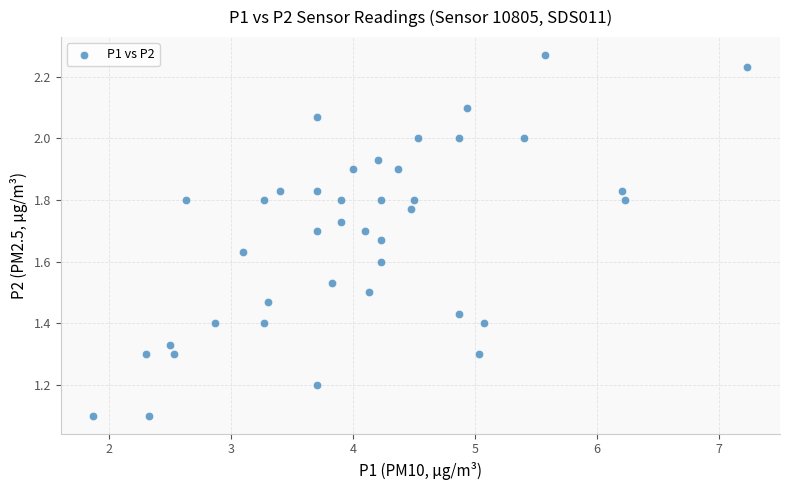

What is the range of X values (max minus min)?

5.4